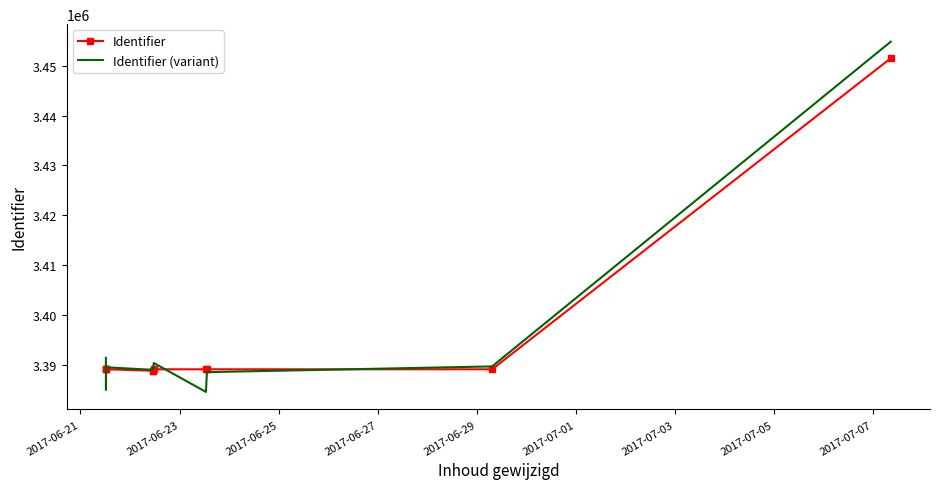

Which series has the largest range (max minus min)?

Identifier (variant)